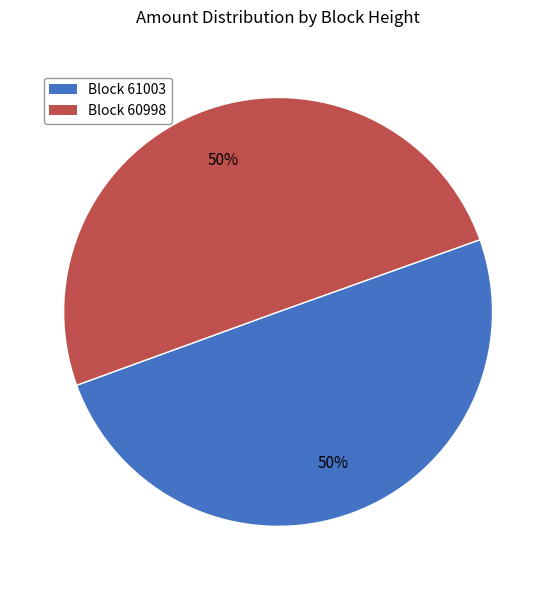

Approximately how many times larger is the value at Block 61003 compared to Block 60998?

1.0